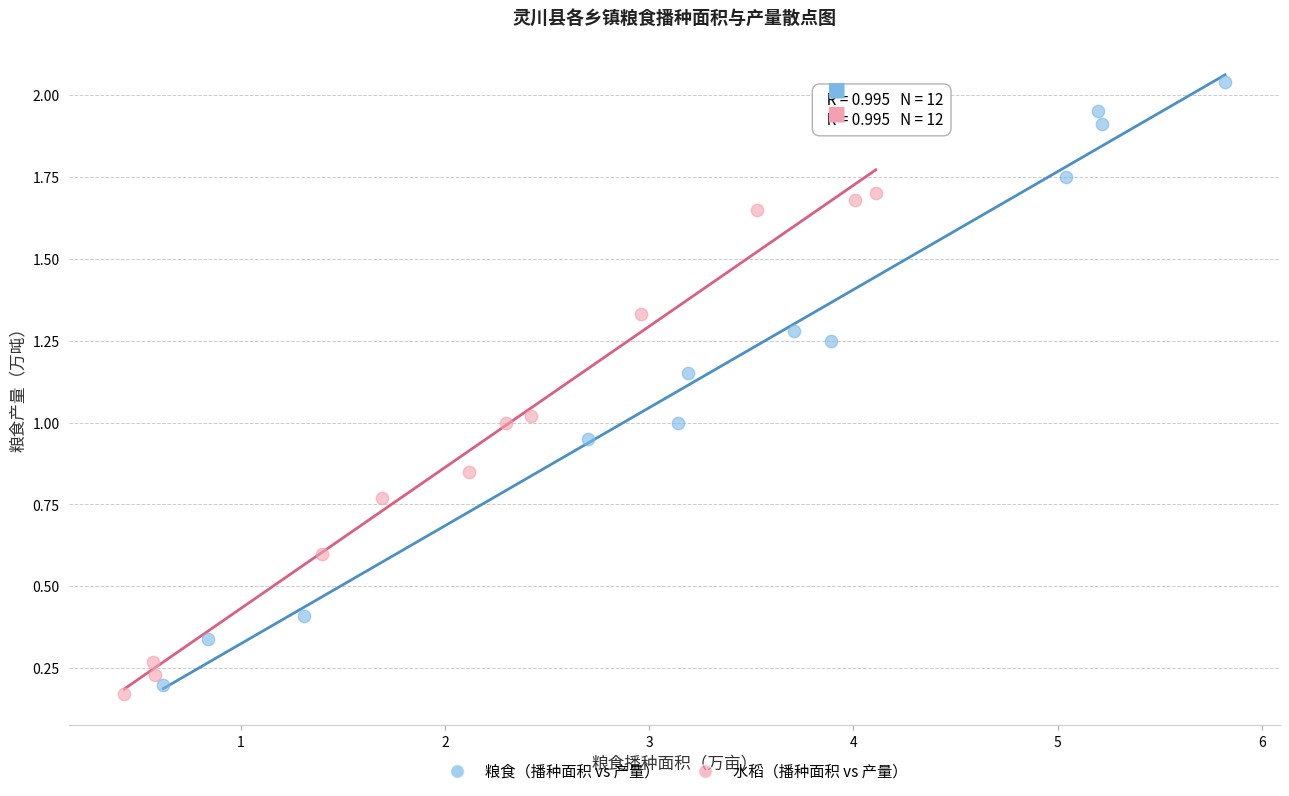

Which series has the largest Y range (max minus min)?

粮食（播种面积 vs 产量）